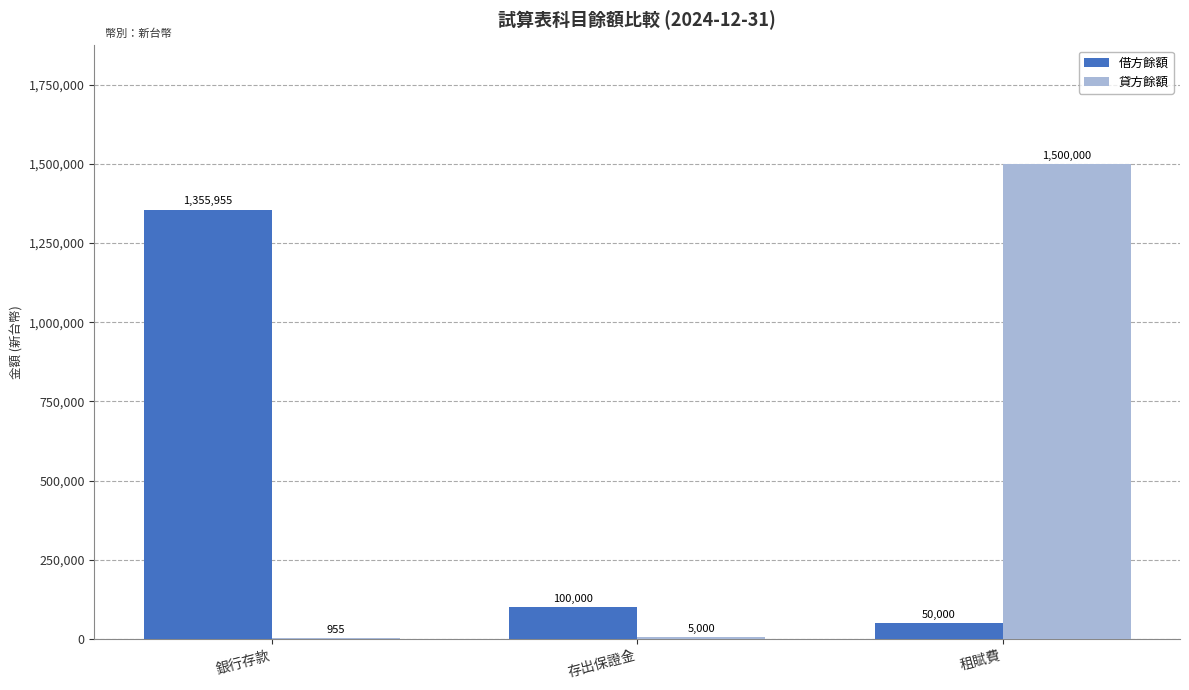

Reading right to left, list all the values displayed in this chart.

借方餘額: 租賦費=50000	存出保證金=100000	銀行存款=1355955
貸方餘額: 租賦費=1500000	存出保證金=5000	銀行存款=955